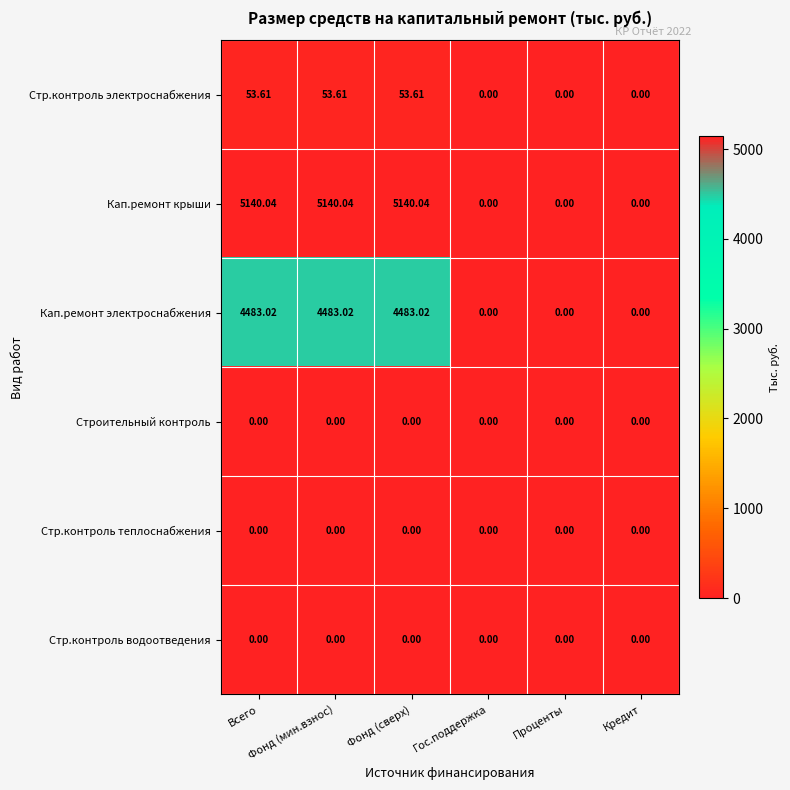

Which series has the largest total across all categories?

Кап.ремонт крыши